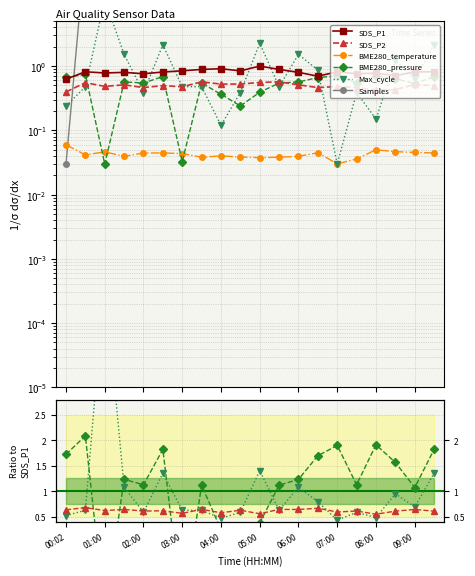

How many lines are shown in the chart?

6